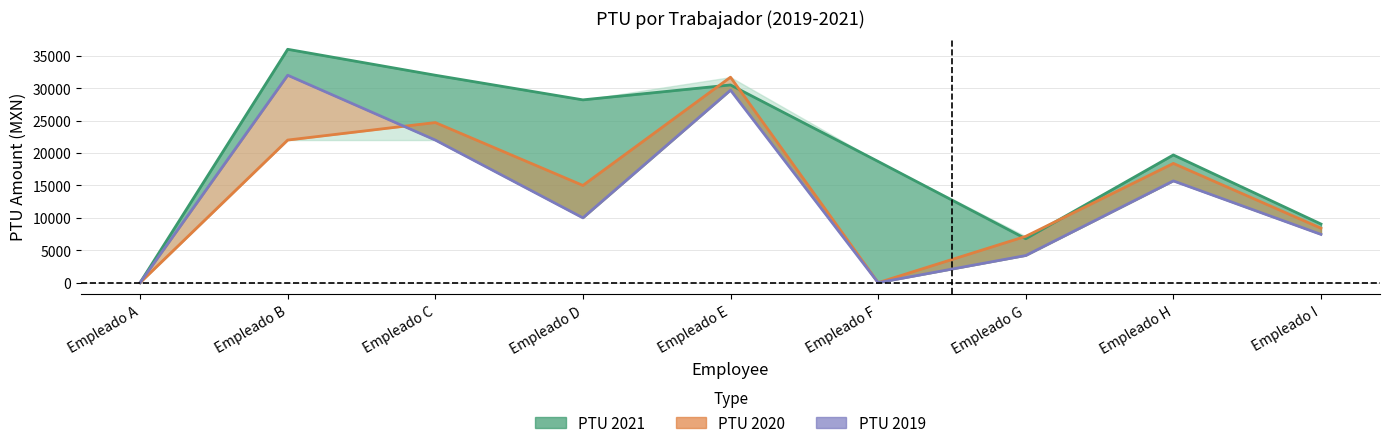

At which category does PTU 2021 line reach its first local valley?

Empleado D